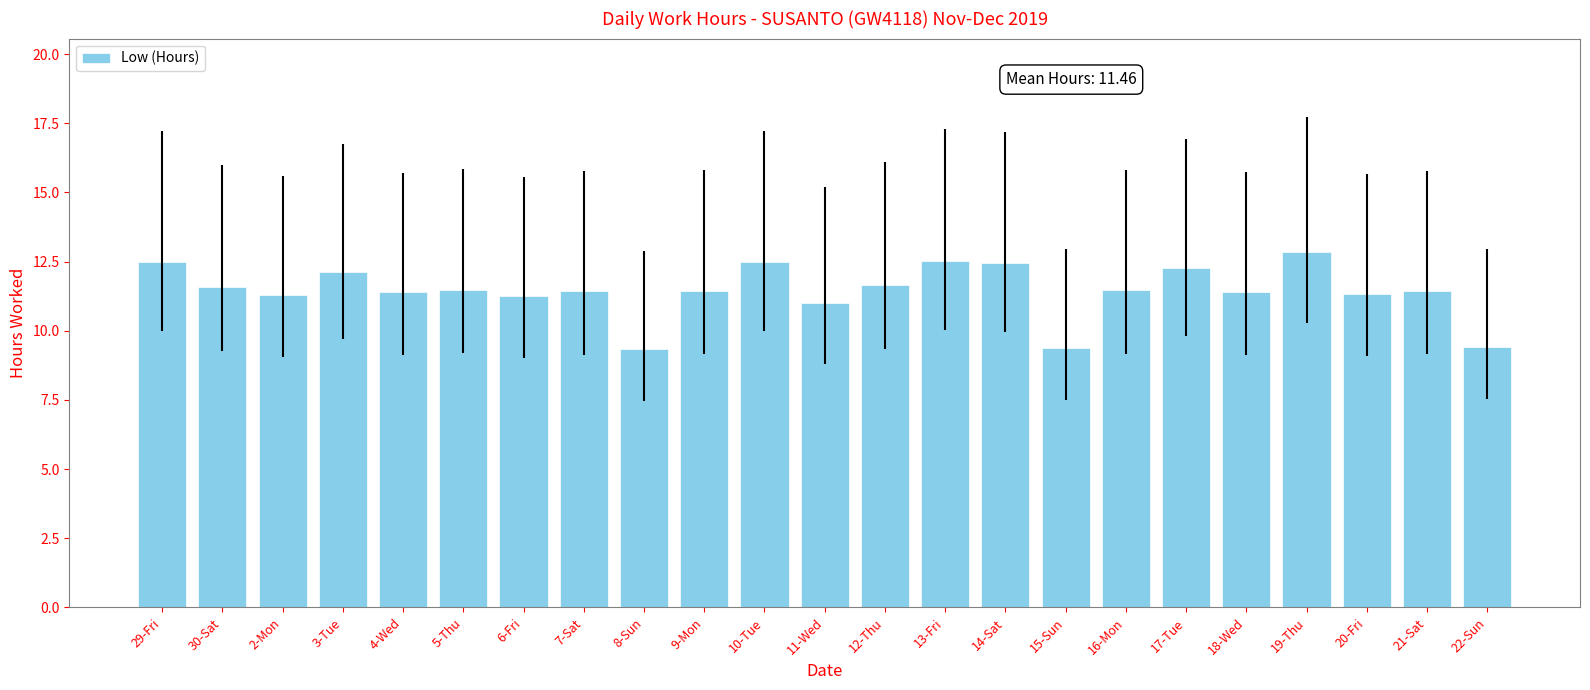

What is the smallest value displayed?

9.3